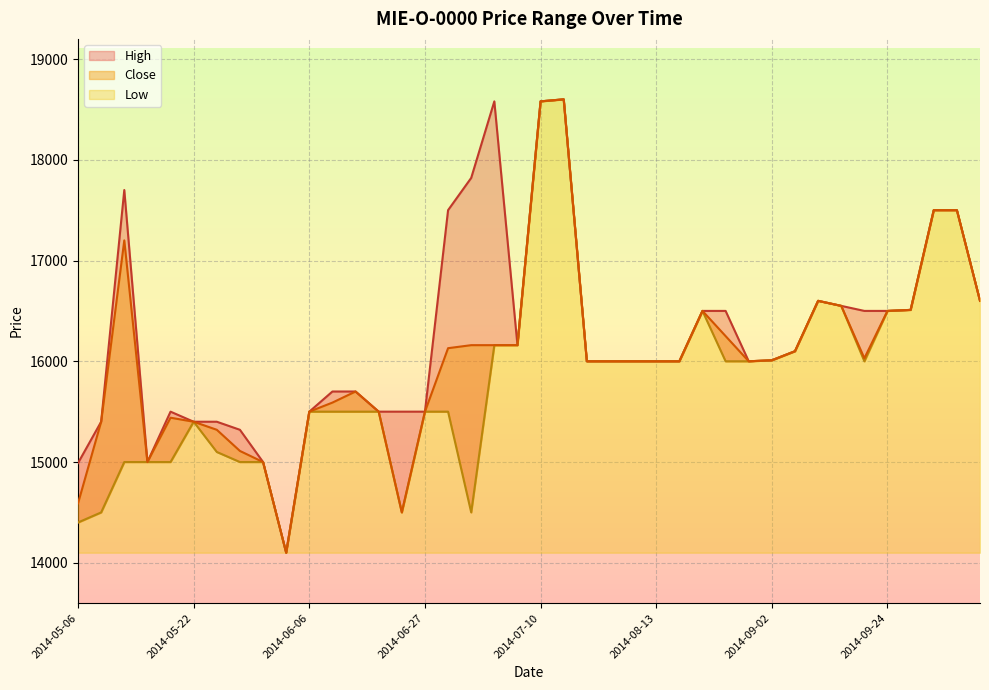

At 2014-10-01, list the series in order from smallest to largest.

High, Close, Low